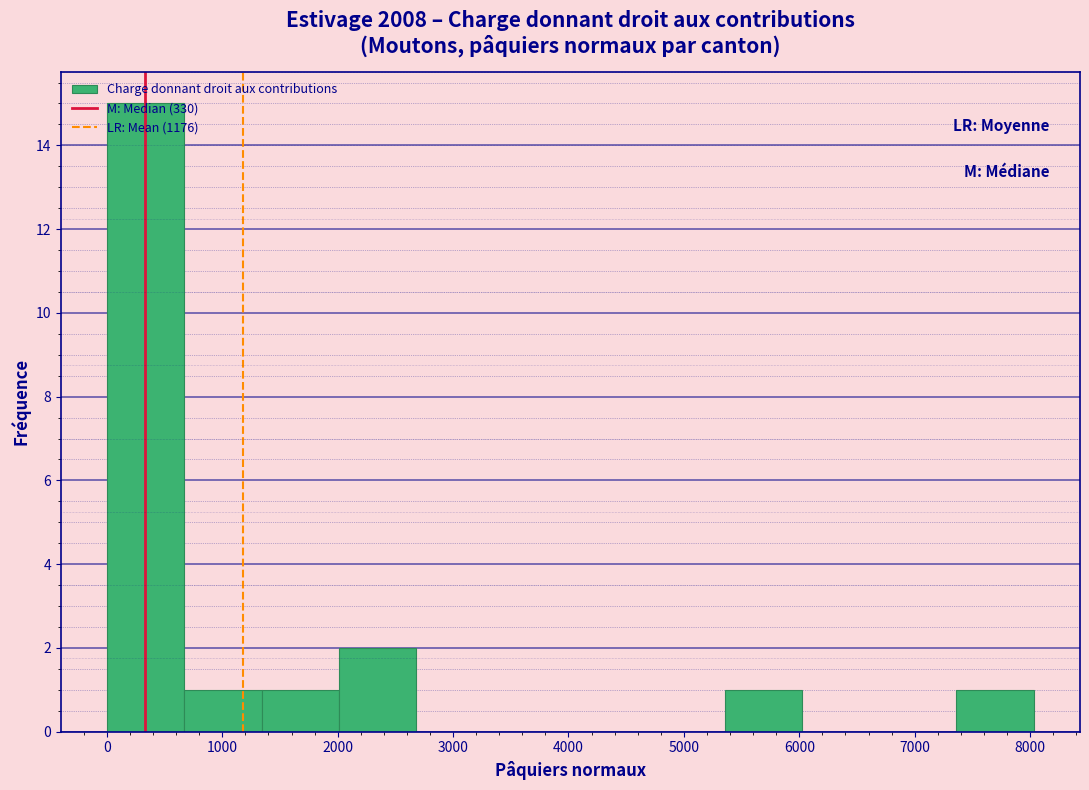

Reading left to right, list every bar in this chart as the range it spans on the x-axis followed by its height. Neither the bar edges nor the heights are printed on the chart, so give them approximately, as read against the axes.

0 to 700: 15
700 to 1300: 1
1300 to 2000: 1
2000 to 2700: 2
2700 to 3300: 0
3300 to 4000: 0
4000 to 4700: 0
4700 to 5400: 0
5400 to 6000: 1
6000 to 6700: 0
6700 to 7400: 0
7400 to 8000: 1